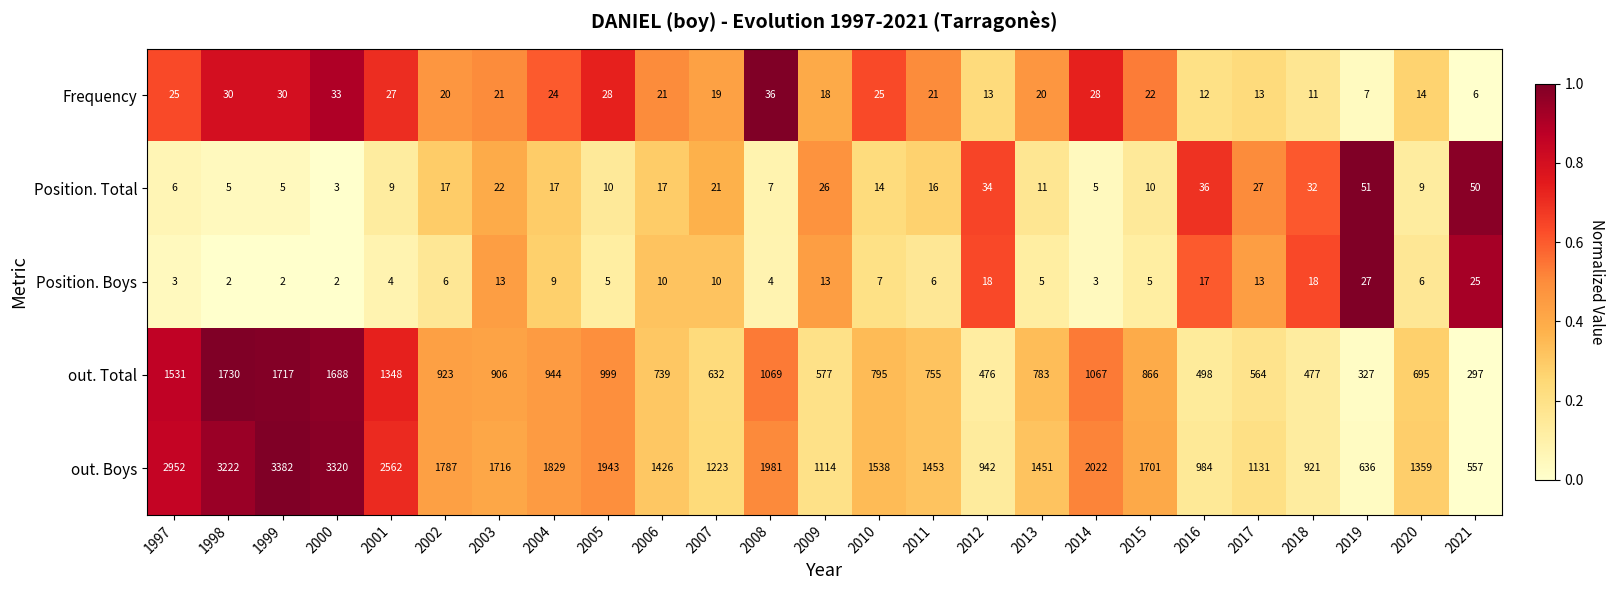

At which category is the sum across all series the highest?

1999